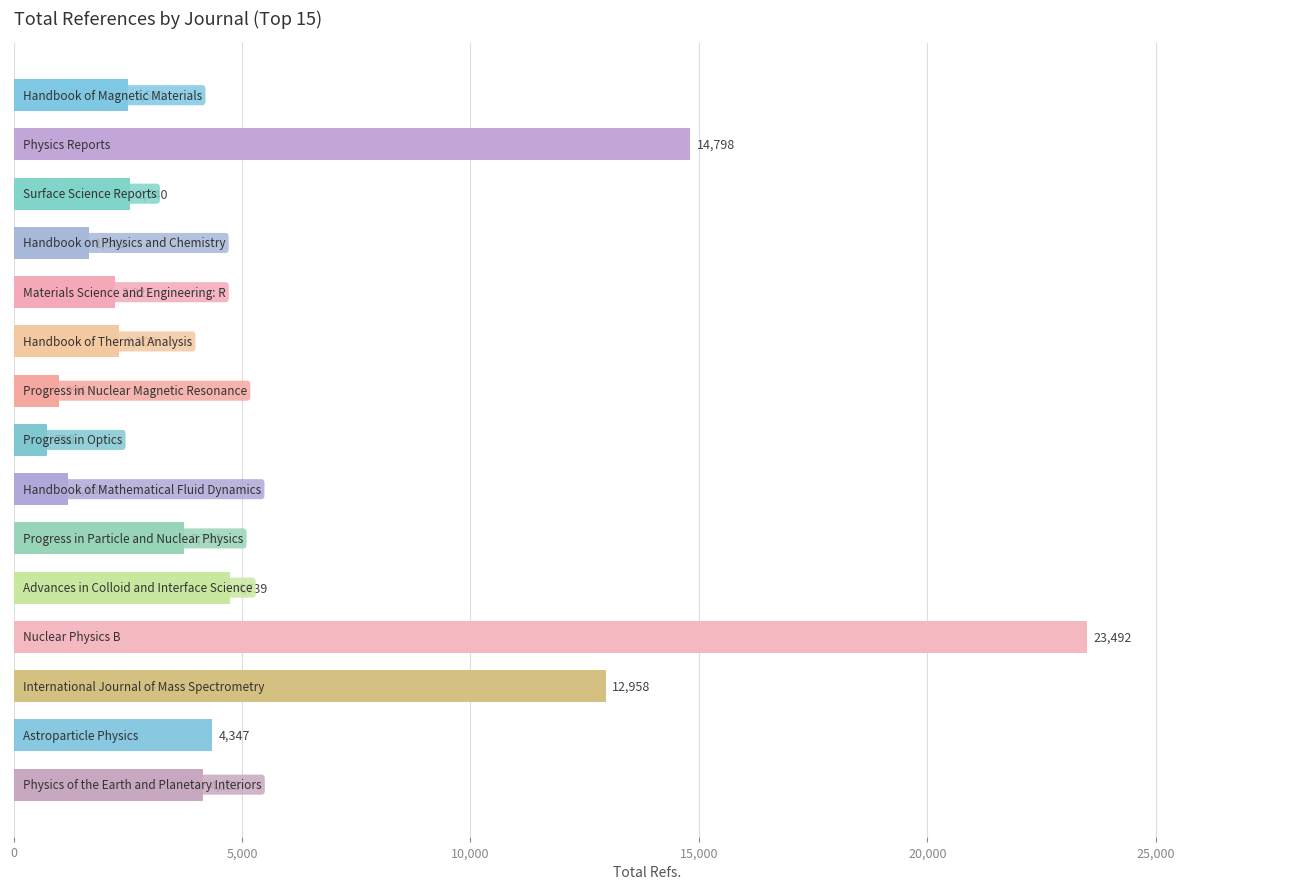

What is the difference between the maximum and minimum values?

22754